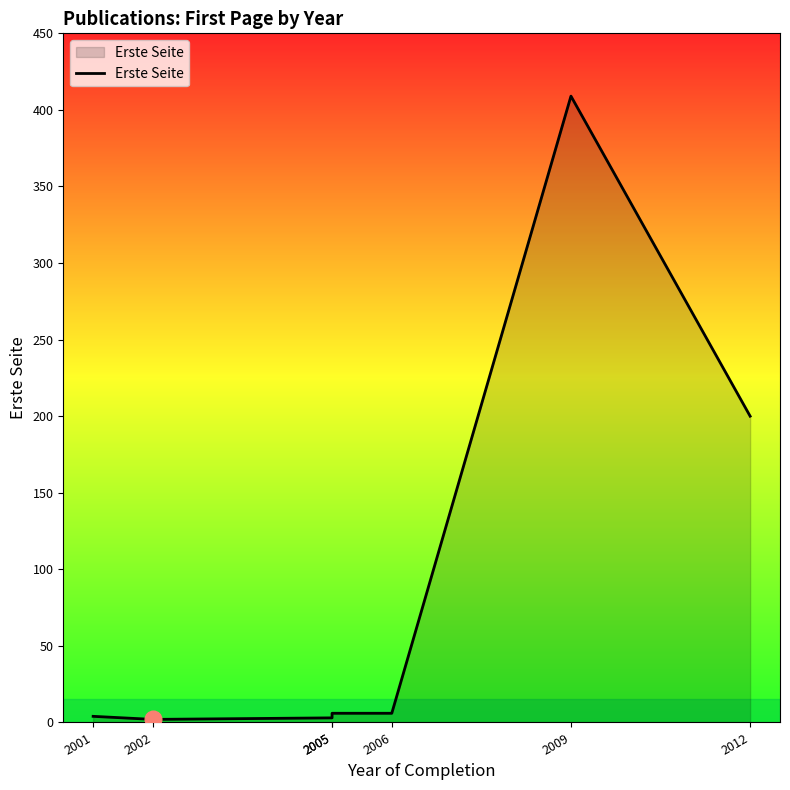

Read the value at 2012, to the nearest 50.

200